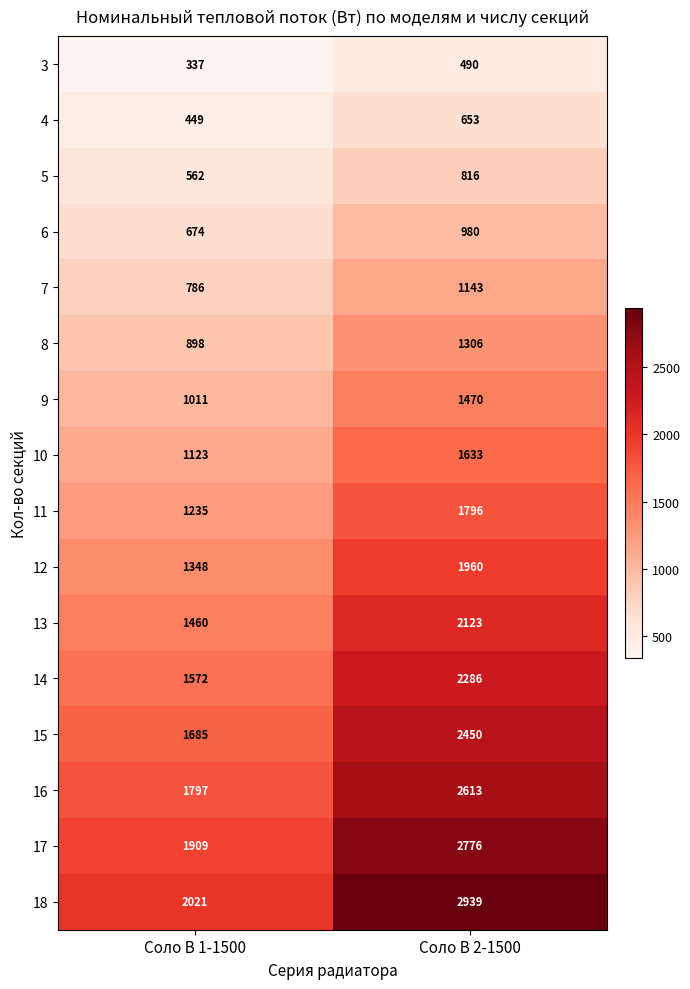

What value does the 13 series have at Соло В 1-1500?

1460